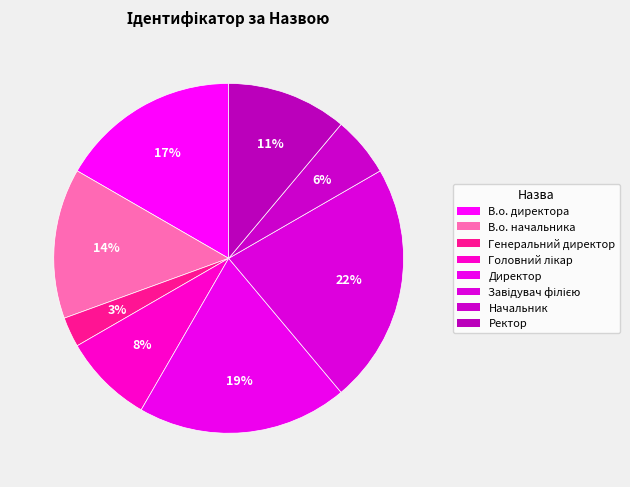

How many segments does this pie chart have?

8